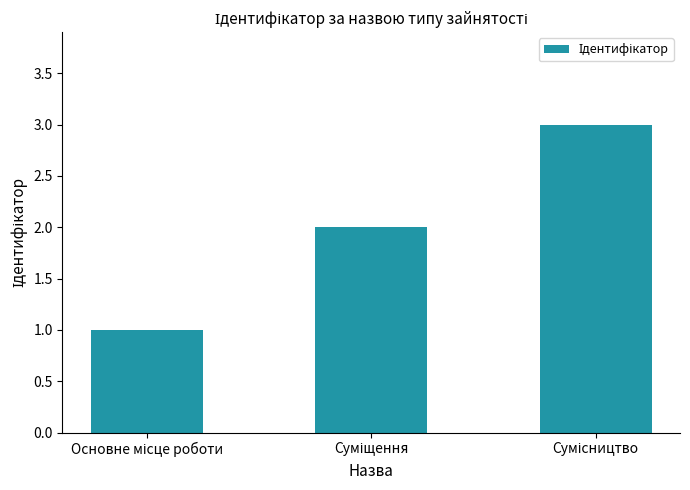

What is the sum of all values?

6